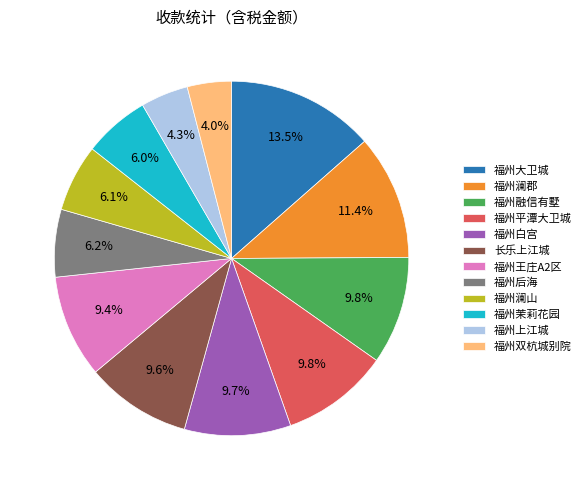

How many segments does this pie chart have?

12